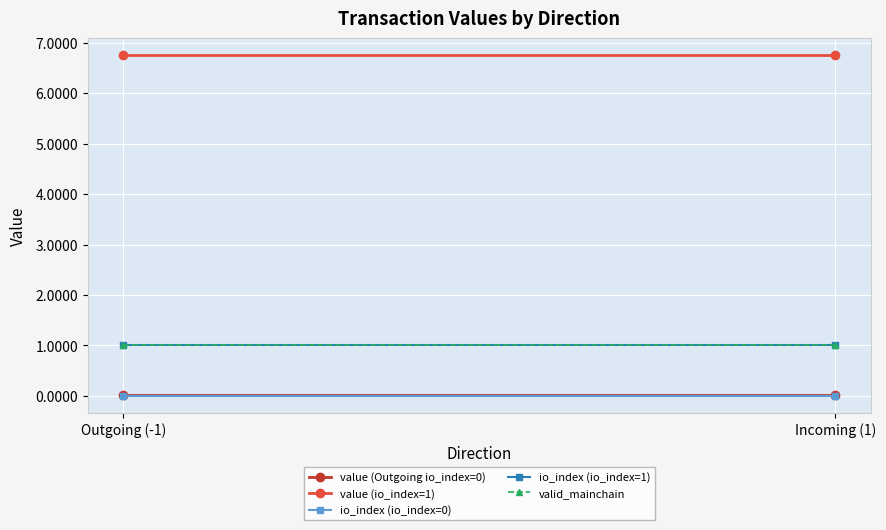

Between Outgoing (-1) and Incoming (1), which is larger?

Outgoing (-1)